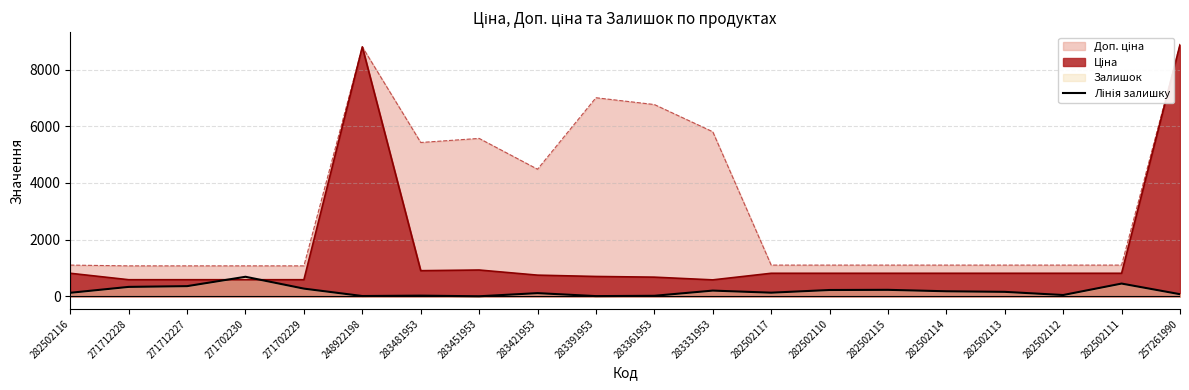

What is the difference between the highest and lowest values at 271712228?

741.5